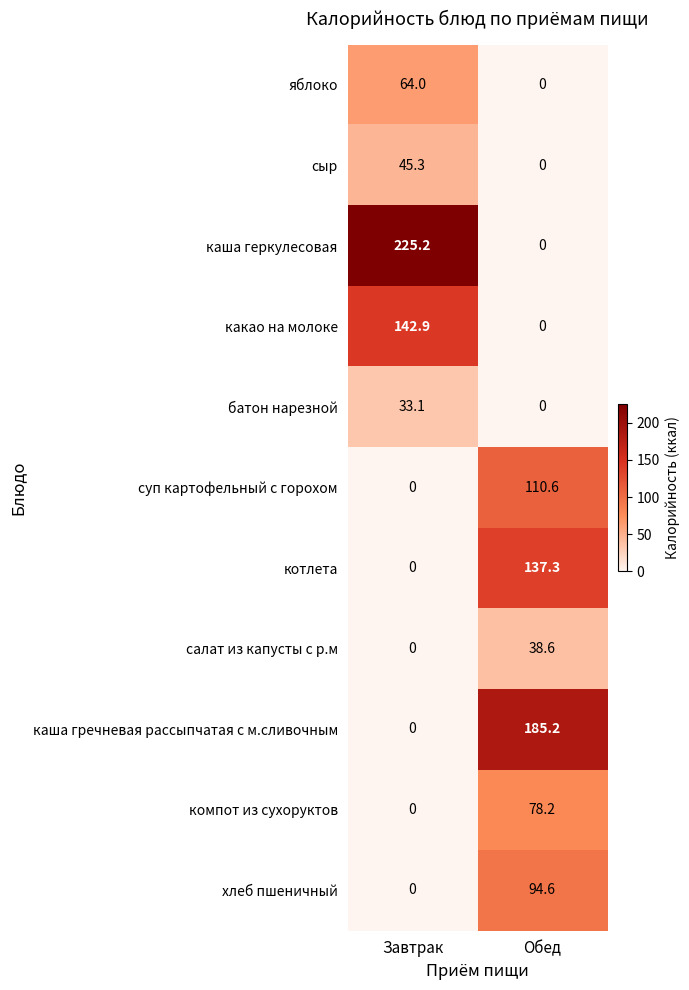

Which series has the largest total across all categories?

каша геркулесовая